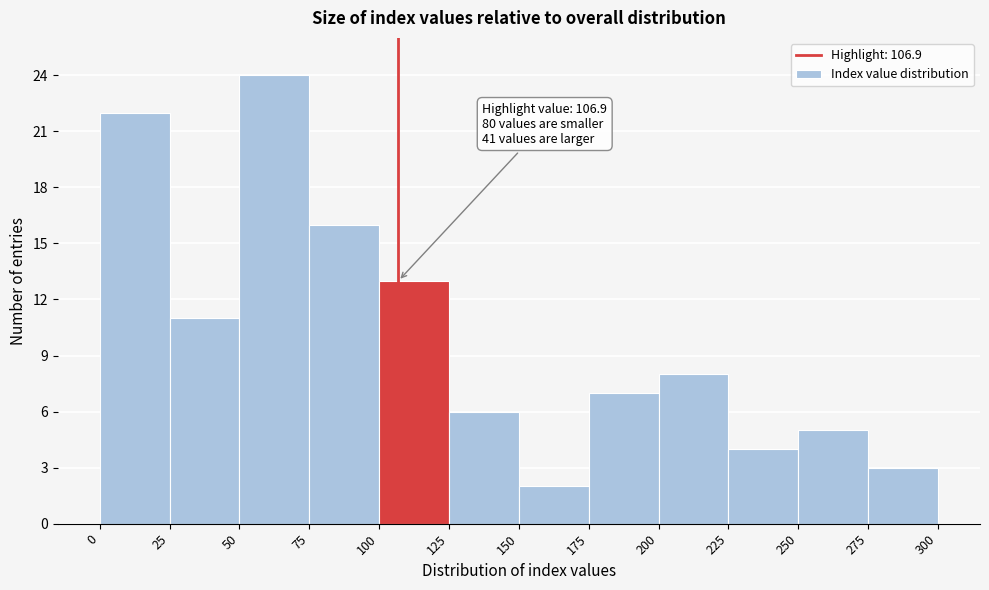

Which range on the x-axis has the tallest bar?

50 to 75